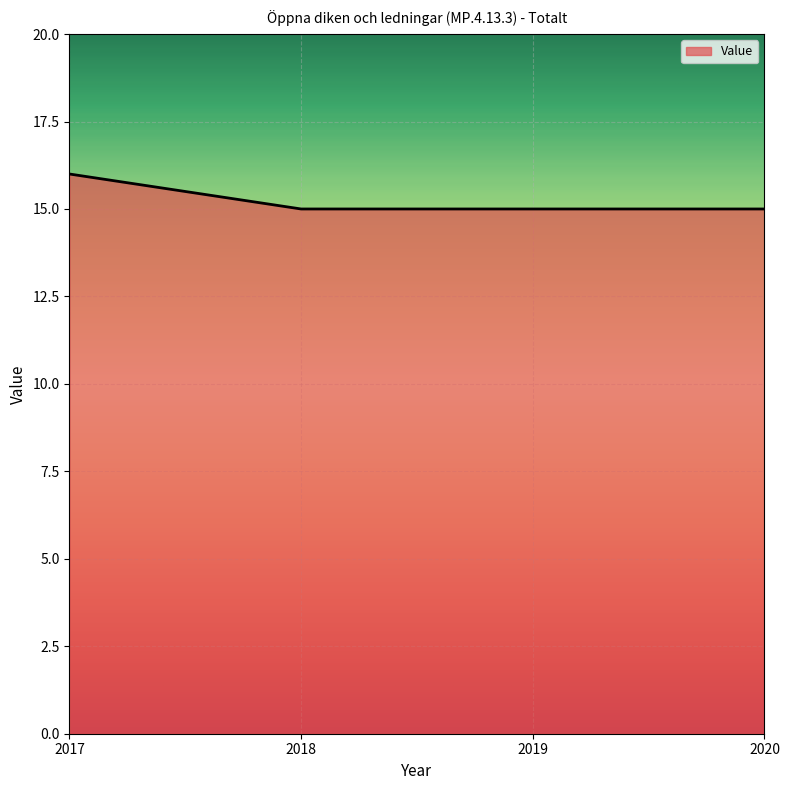

What is the maximum value shown in the chart?

16